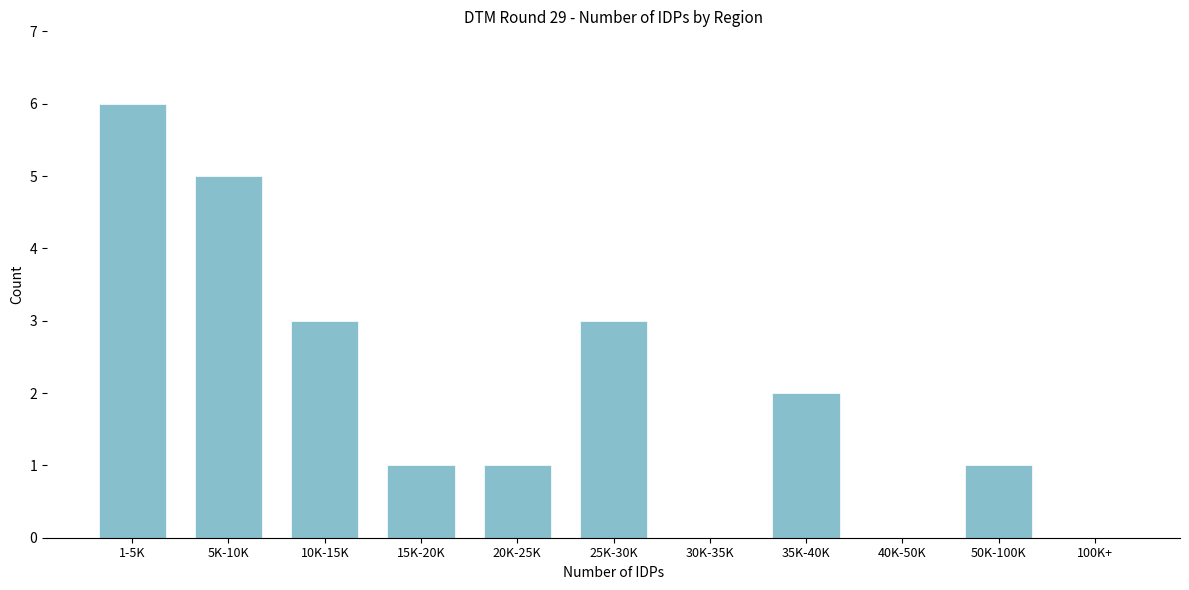

Reading left to right, extract all data points from this chart.

1-5K=6	5K-10K=5	10K-15K=3	15K-20K=1	20K-25K=1	25K-30K=3	30K-35K=0	35K-40K=2	40K-50K=0	50K-100K=1	100K+=0